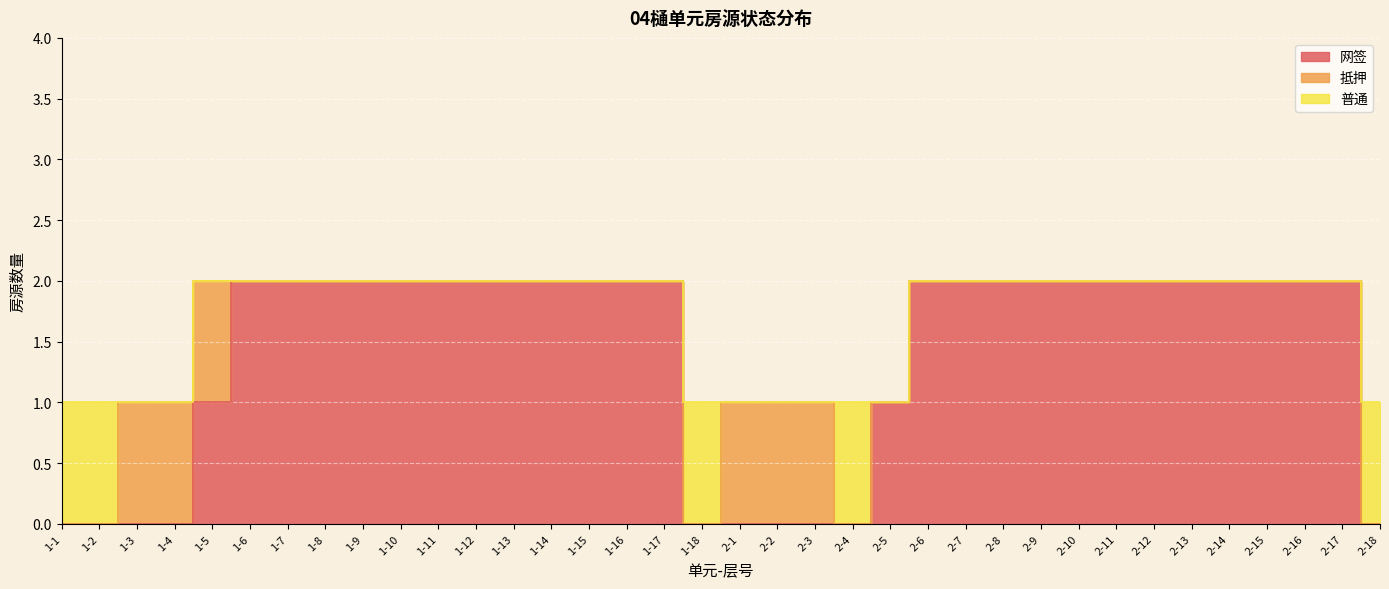

What position from the right is 1-10?

27